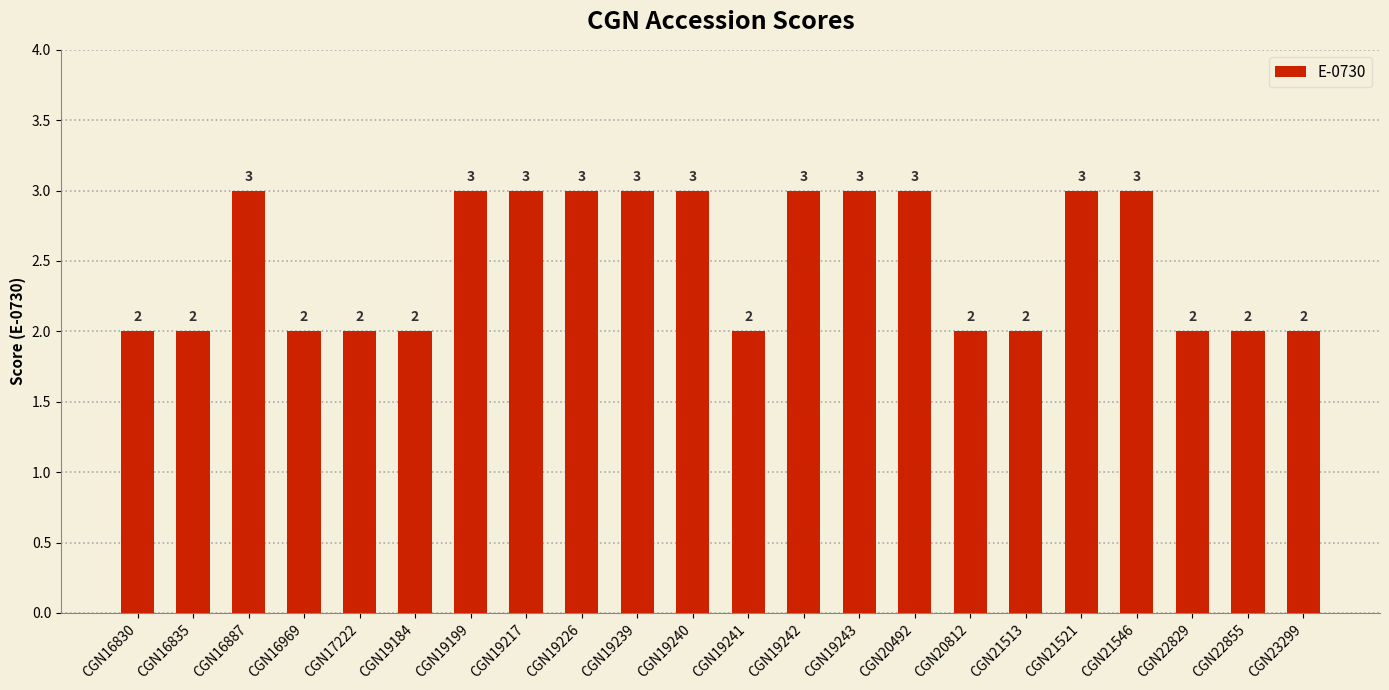

The chart shows a value of 3 at CGN19242. True or false?

True